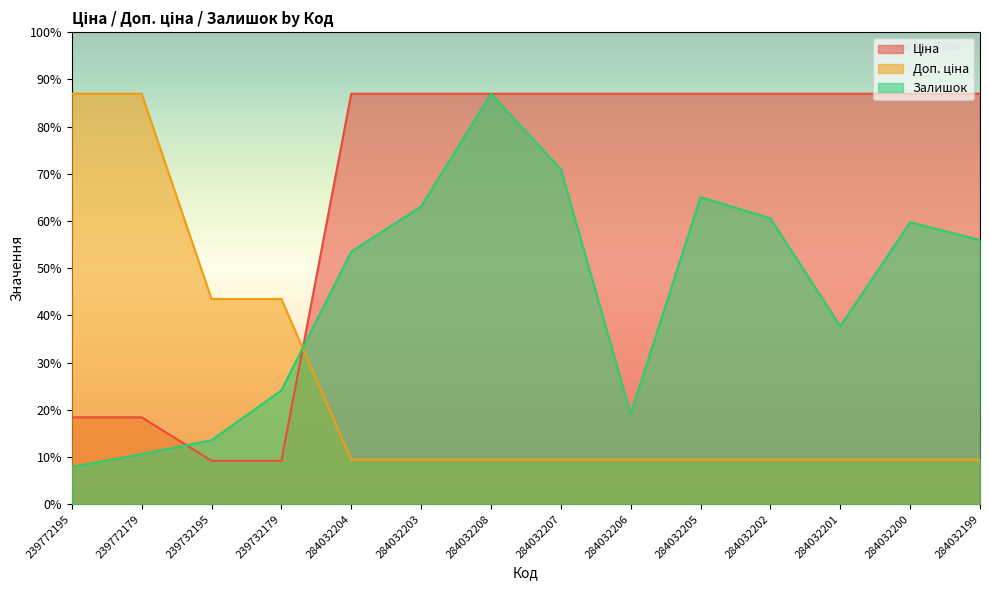

Which series has the largest range (max minus min)?

Залишок